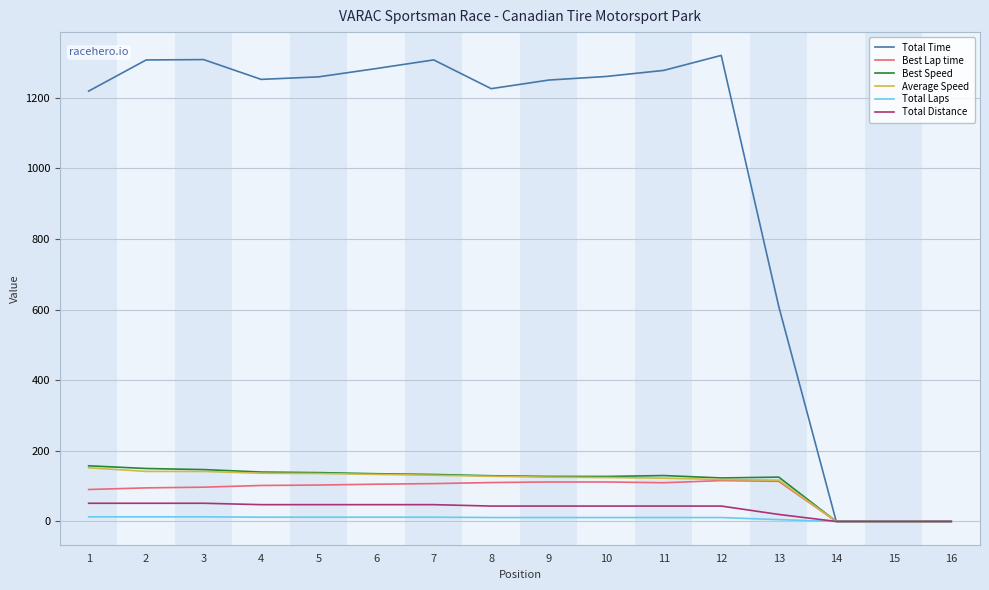

The value of Total Distance at 9 is 43.5. True or false?

True